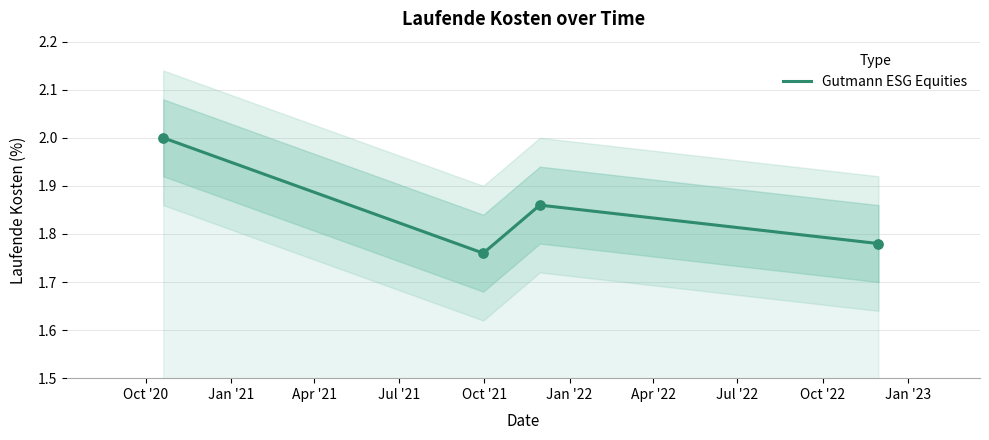

How many interior local peaks does the Gutmann ESG Equities series have?

1